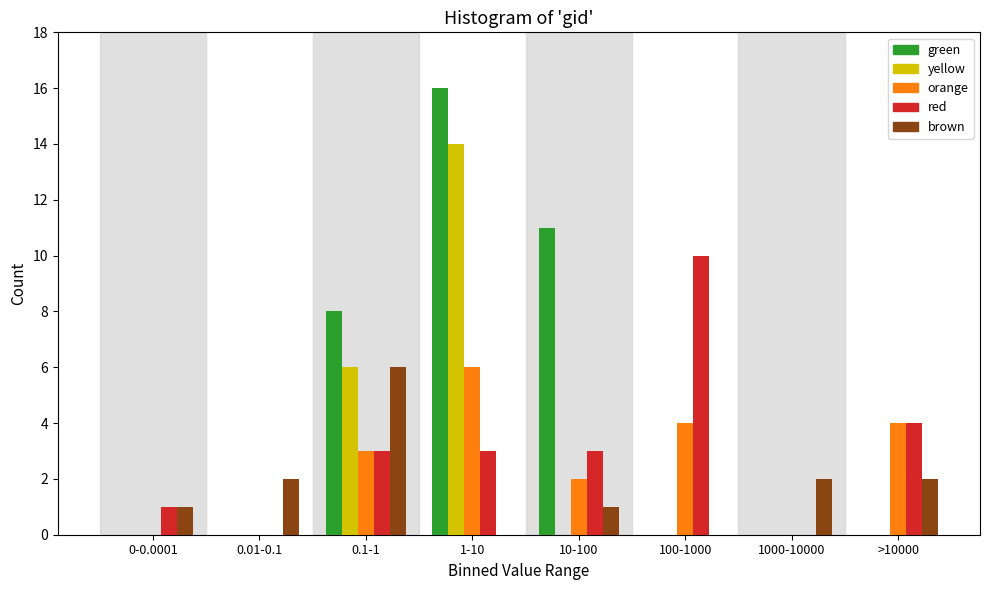

Where is red nearest to the value 5?

>10000